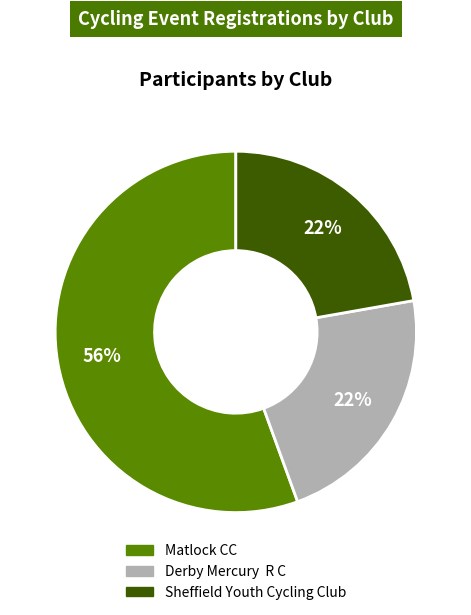

To the nearest percent, what percentage of the pie is Sheffield Youth Cycling Club?

22%